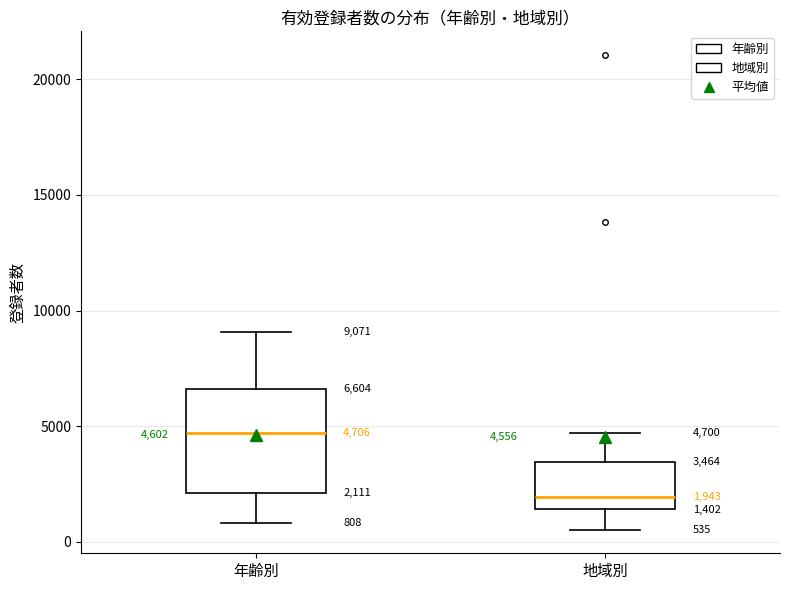

Which box's median line is the lowest?

地域別